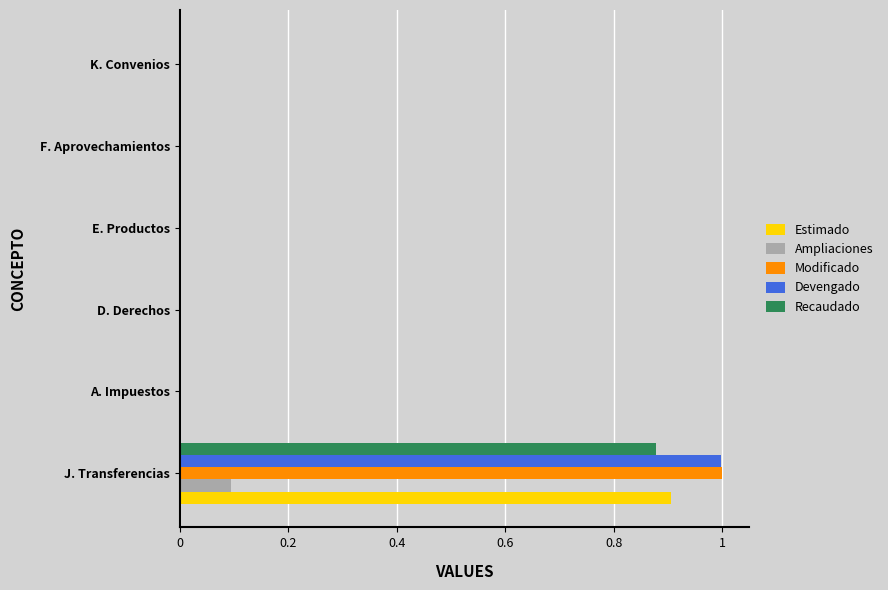

Is it true that Ampliaciones equals 0.1 at J. Transferencias?

True